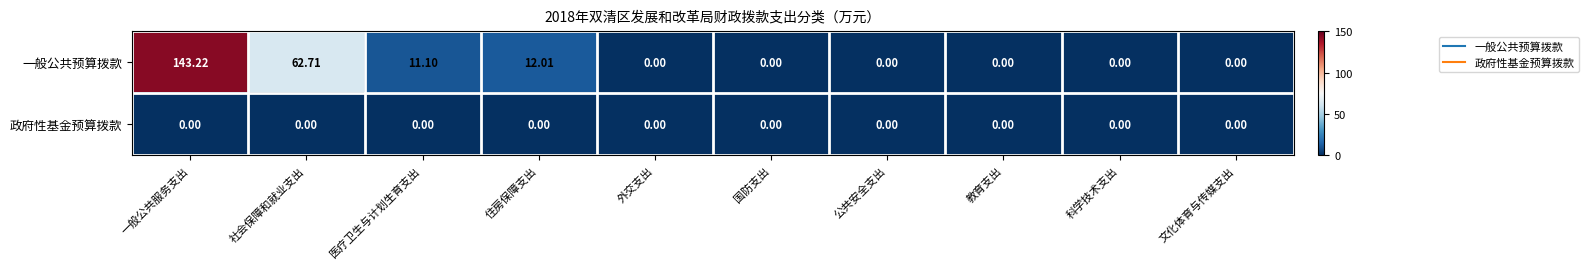

Which series changed the most between 社会保障和就业支出 and 外交支出?

一般公共预算拨款